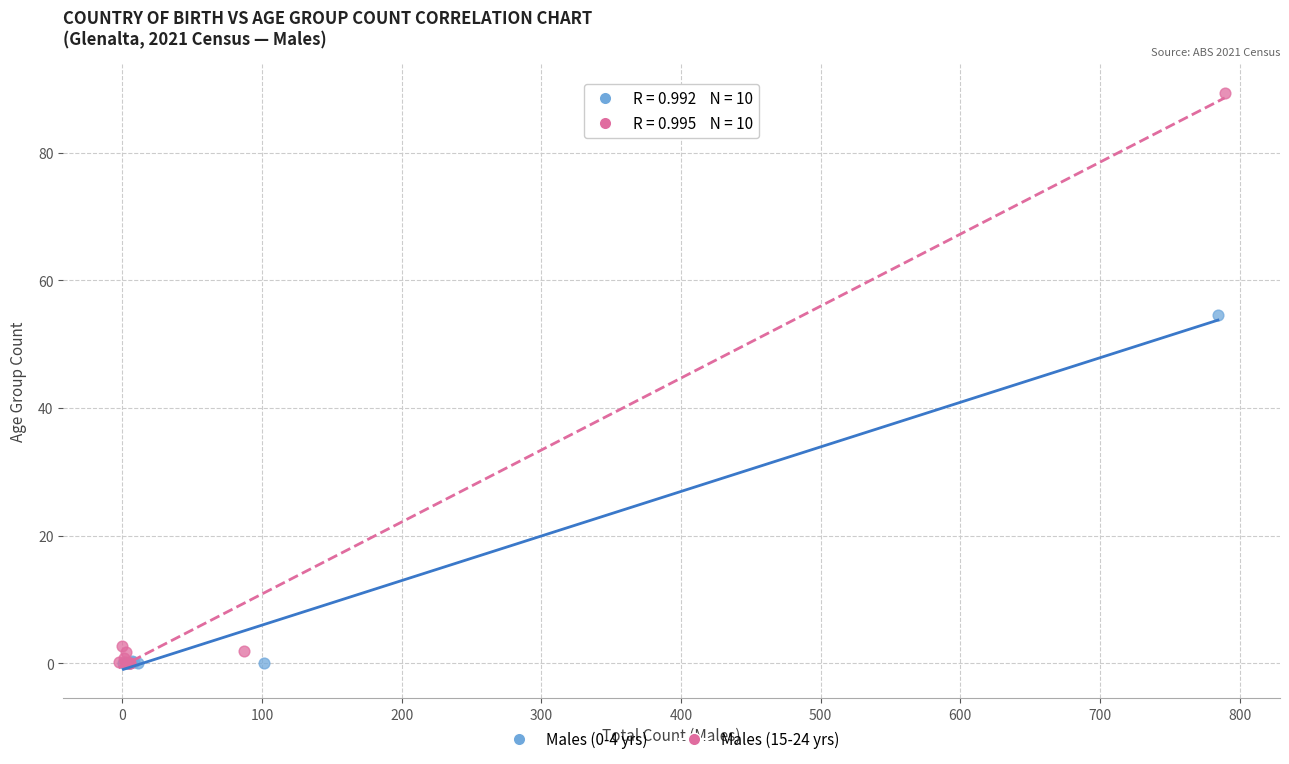

Which series contains the highest Y value?

Males (15-24 yrs)